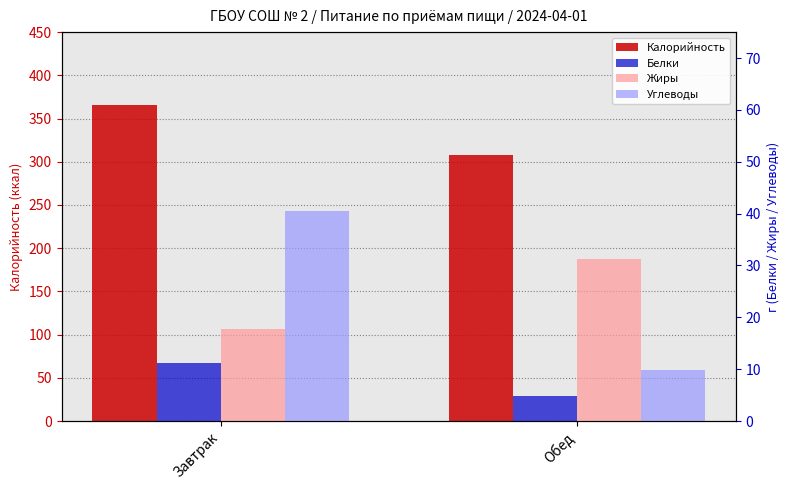

Reading left to right, transcribe all the data shown in this chart.

Калорийность: Завтрак=365.9	Обед=307.7
Белки: Завтрак=11.2	Обед=4.8
Жиры: Завтрак=17.7	Обед=31.3
Углеводы: Завтрак=40.6	Обед=9.8